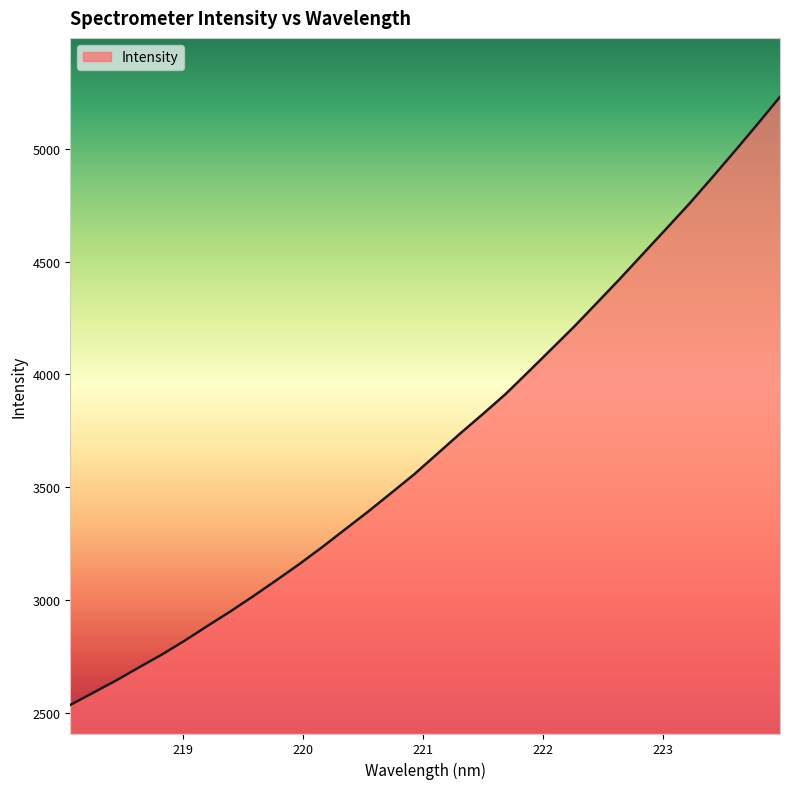

What is the difference between the maximum and minimum values?

2695.9